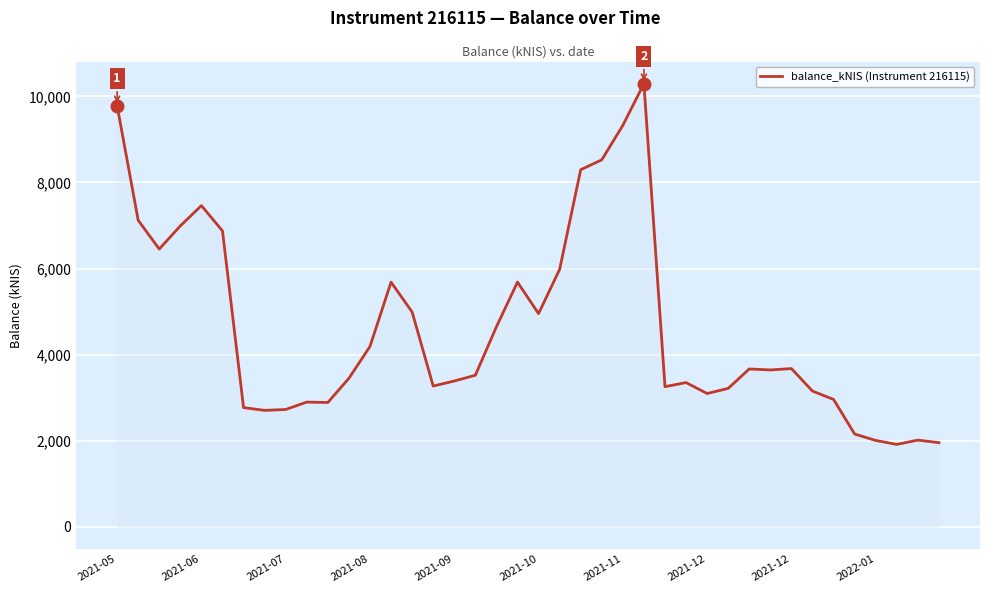

What is the difference between the maximum and minimum values?

8380.6